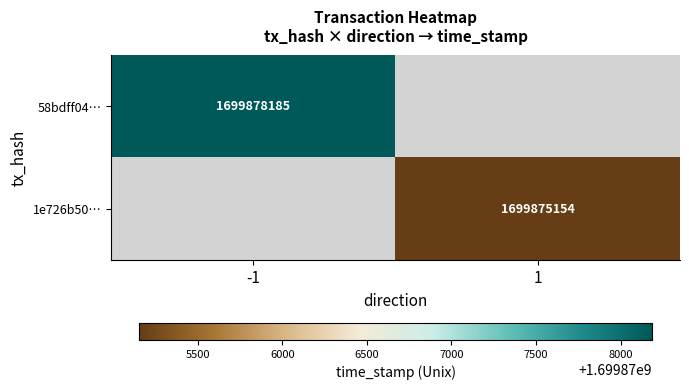

The value of 58bdff04… at -1 is 1699878185. True or false?

True